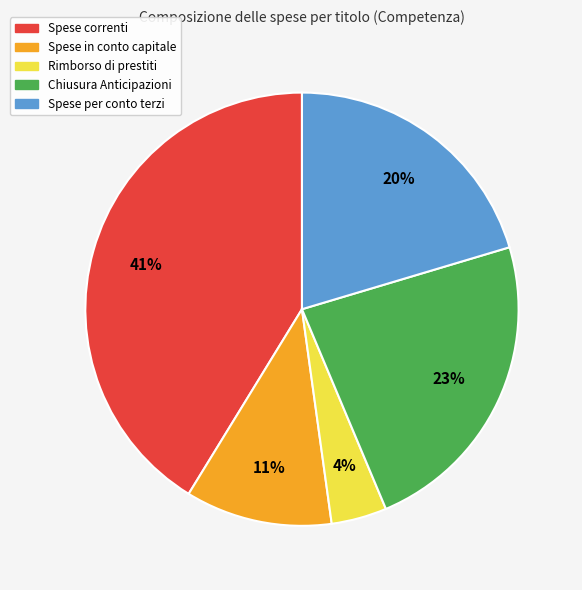

What percentage is the Chiusura Anticipazioni slice, to the nearest percent?

23%